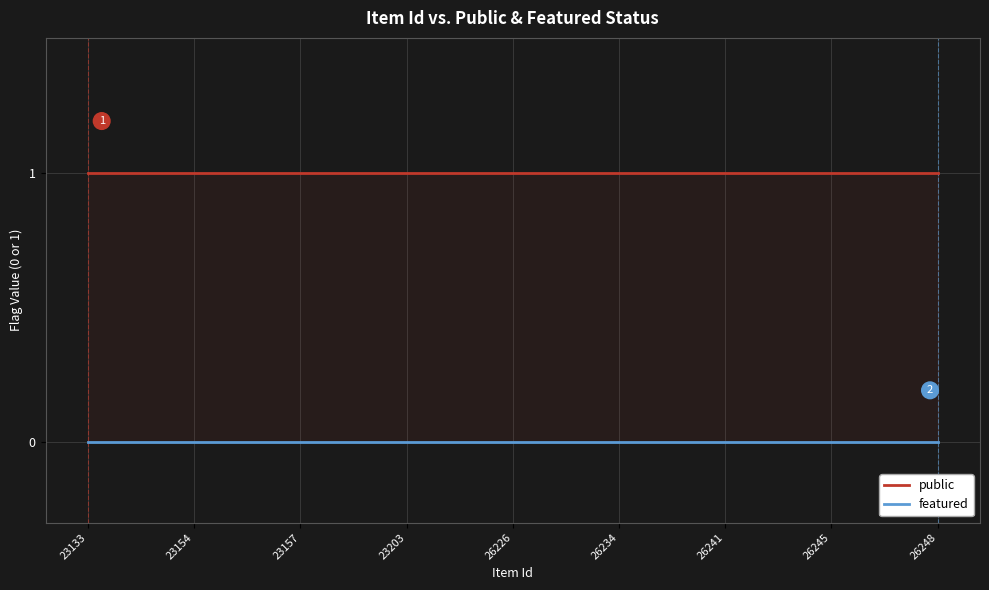

What is the label of the 22nd point from the right?

23154